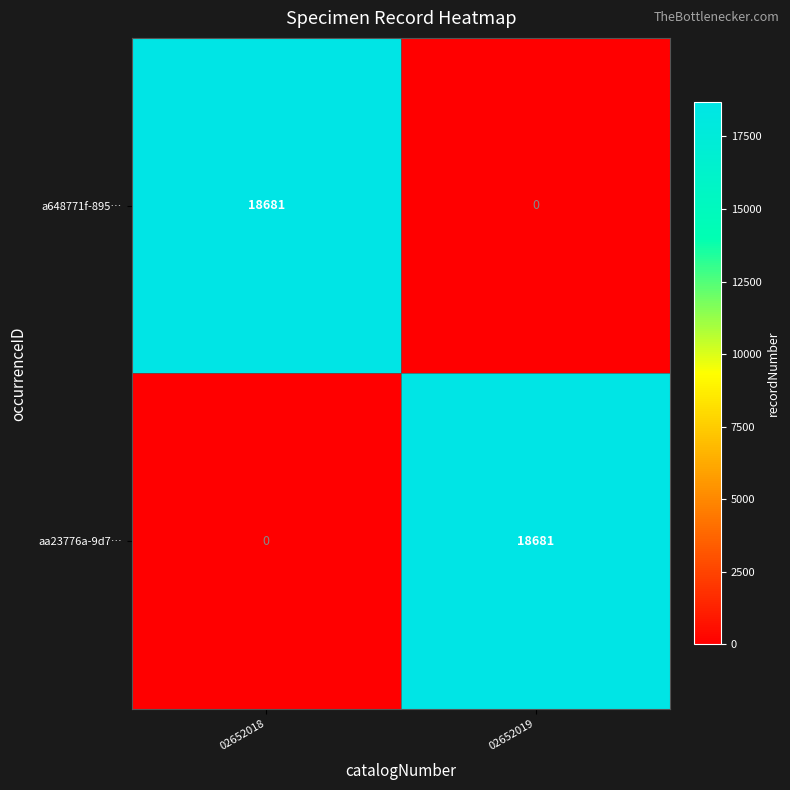

What value does the a648771f-895… series have at 02652018, to the nearest 100?

18700